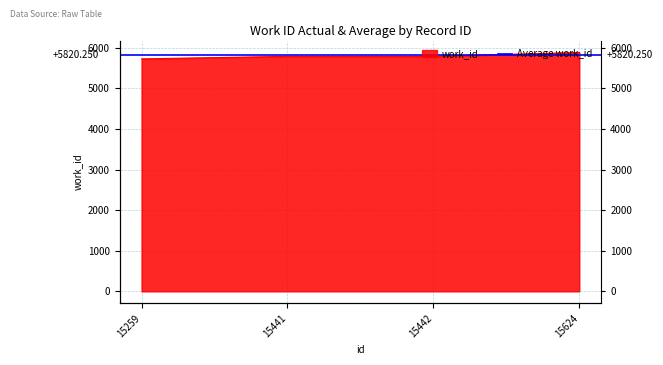

What is the change in value from 15259 to 15442?

+62